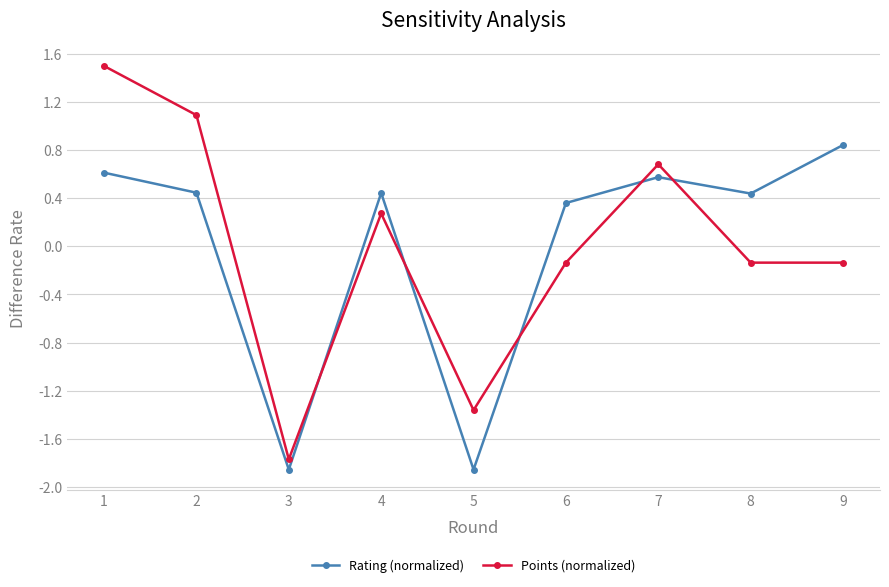

Rank the series by their maximum value, from highest to lowest.

Points (normalized), Rating (normalized)